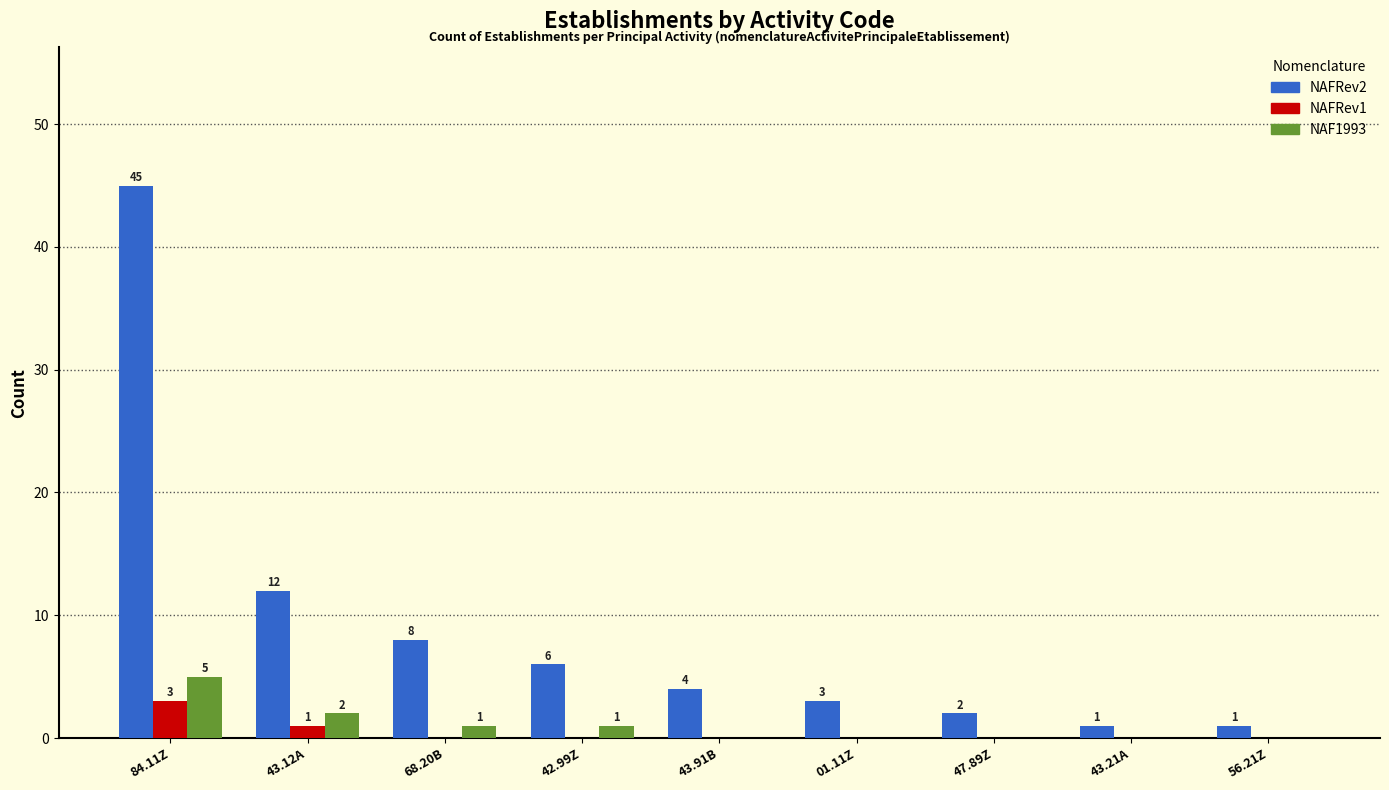

At which category is the sum across all series the highest?

84.11Z